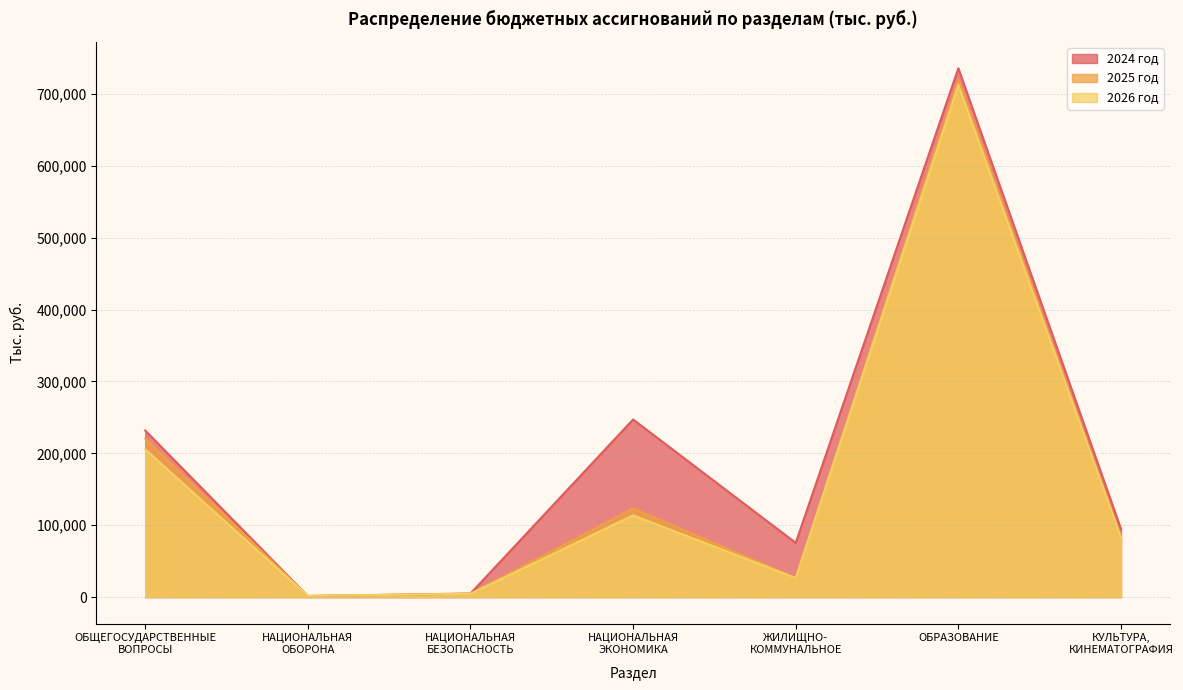

What is the difference between the 2025 год values at ОБЩЕГОСУДАРСТВЕННЫЕ
ВОПРОСЫ and НАЦИОНАЛЬНАЯ
БЕЗОПАСНОСТЬ?

216060.3